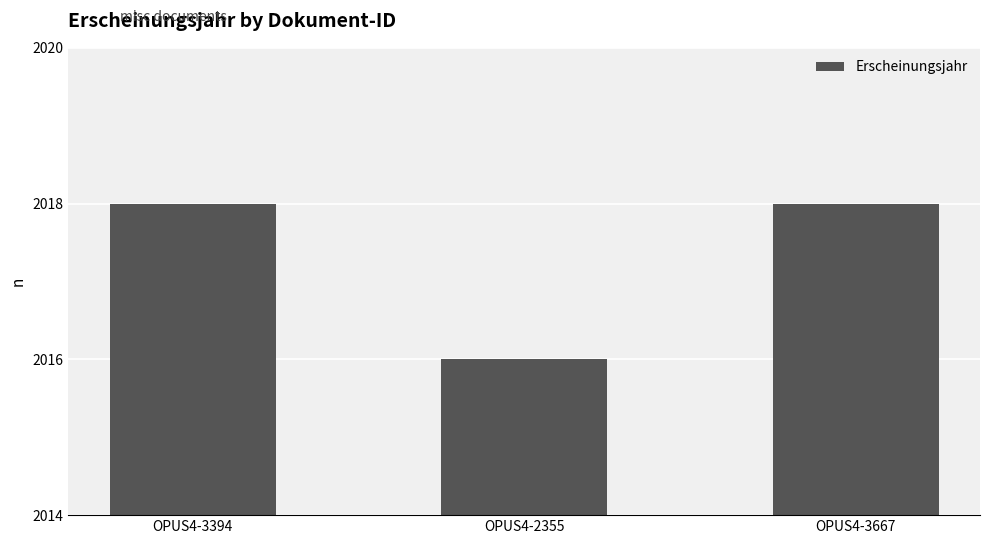

Does the chart contain stacked bars?

No